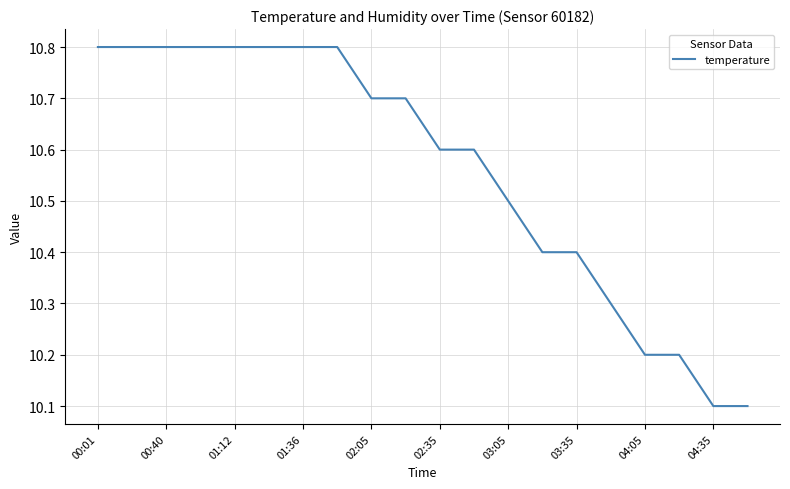

What is the maximum value shown in the chart?

10.8